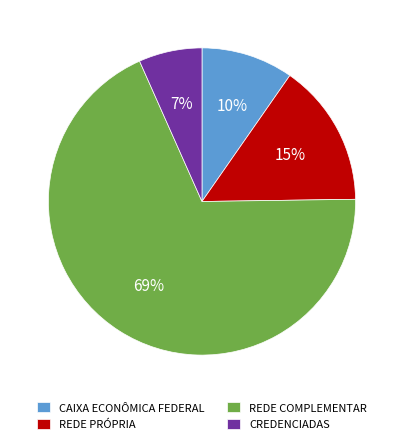

To the nearest percent, what is the average slice percentage?

25%